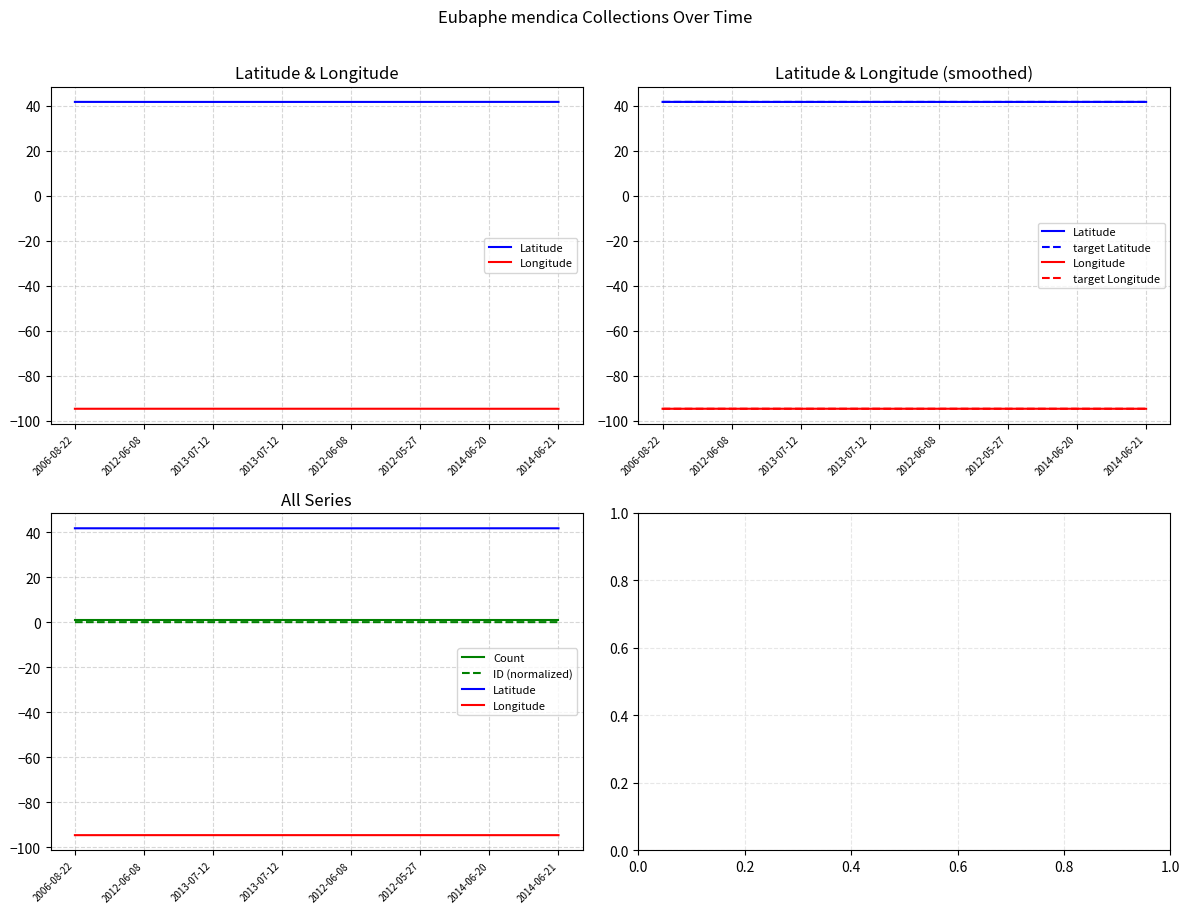

Does the chart display data point markers on the line(s)?

No